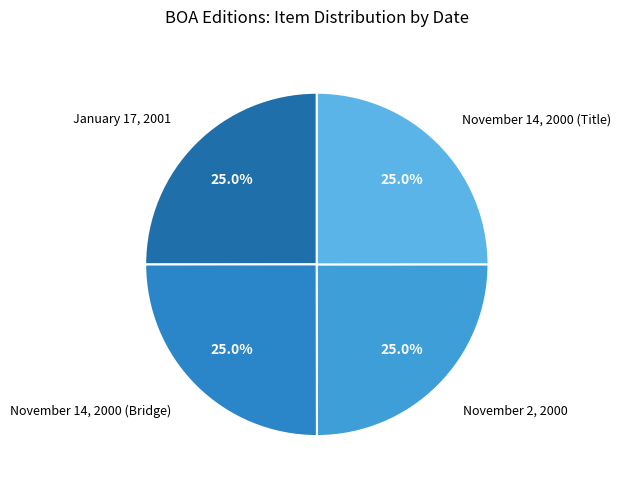

To the nearest percent, what is the average slice percentage?

25%